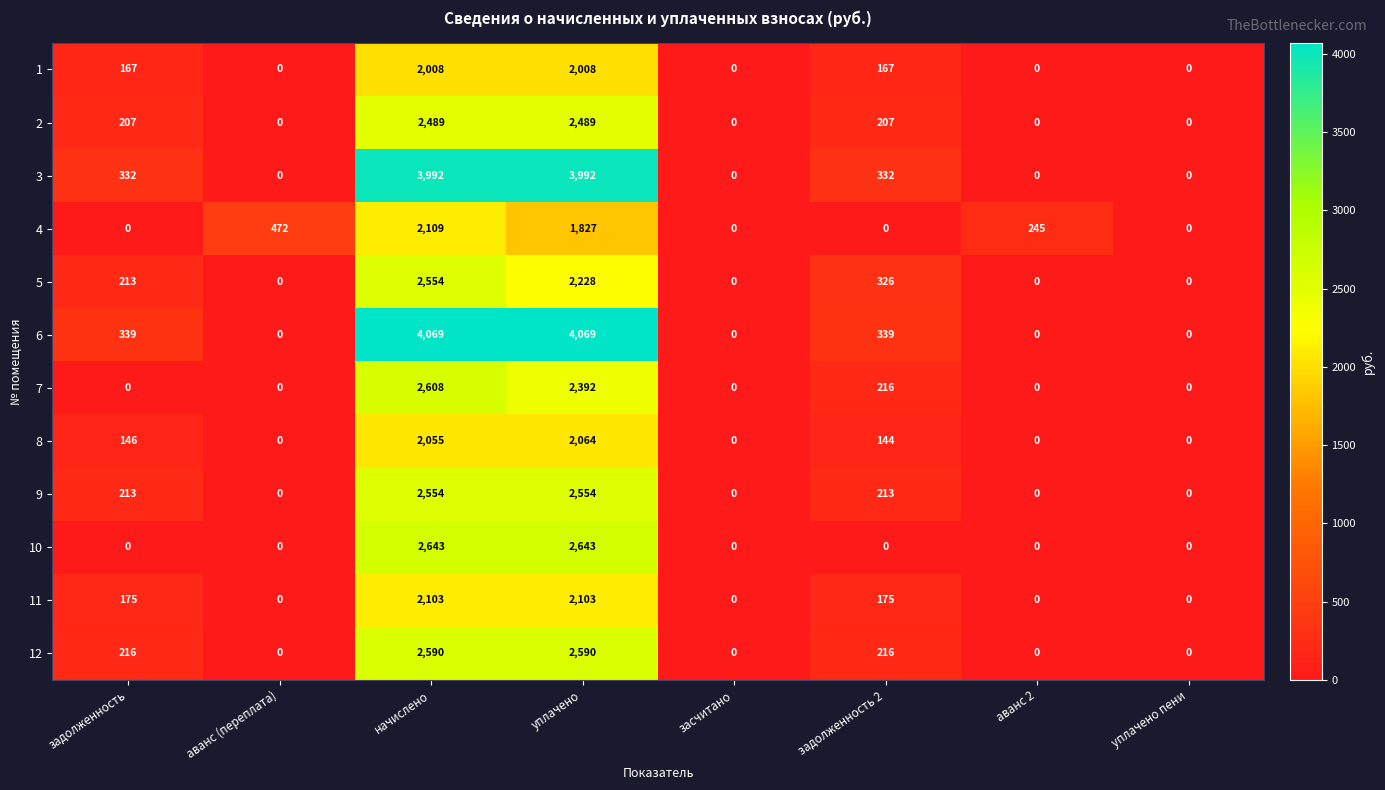

Where does the 4 series first go above 245?

аванс (переплата)